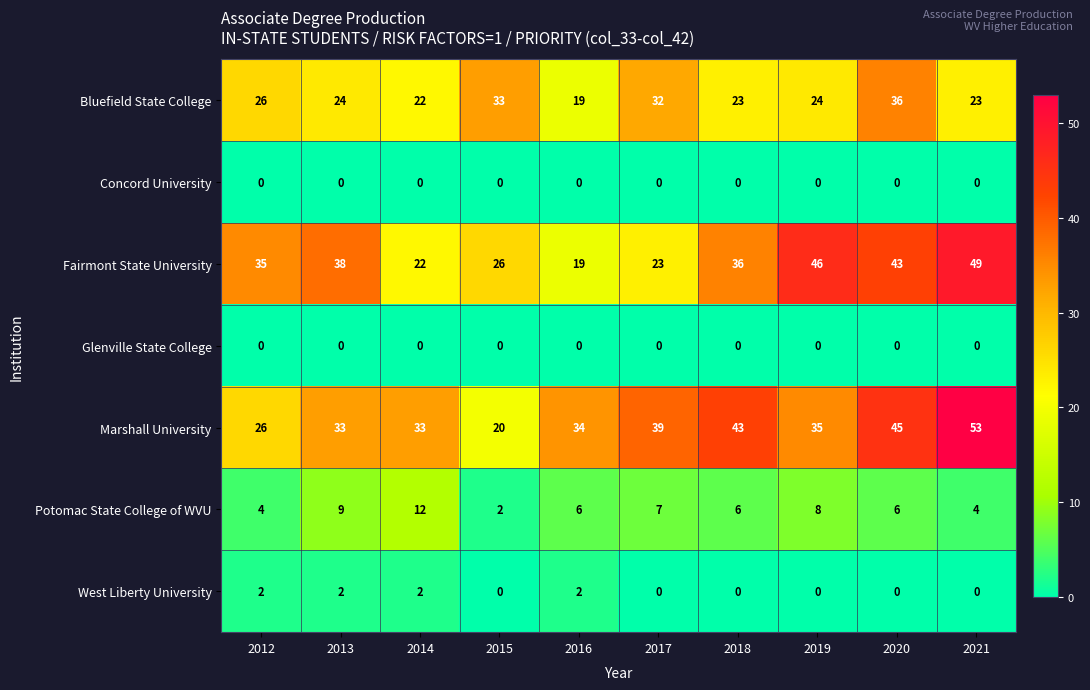

The value of Potomac State College of WVU at 2012 is 6. True or false?

False